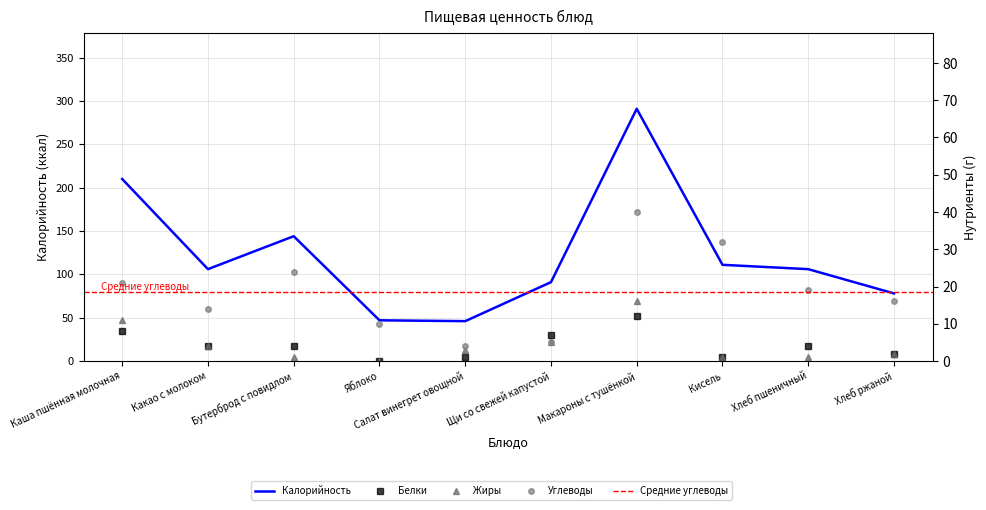

What position from the right is Макароны с тушёнкой?

4